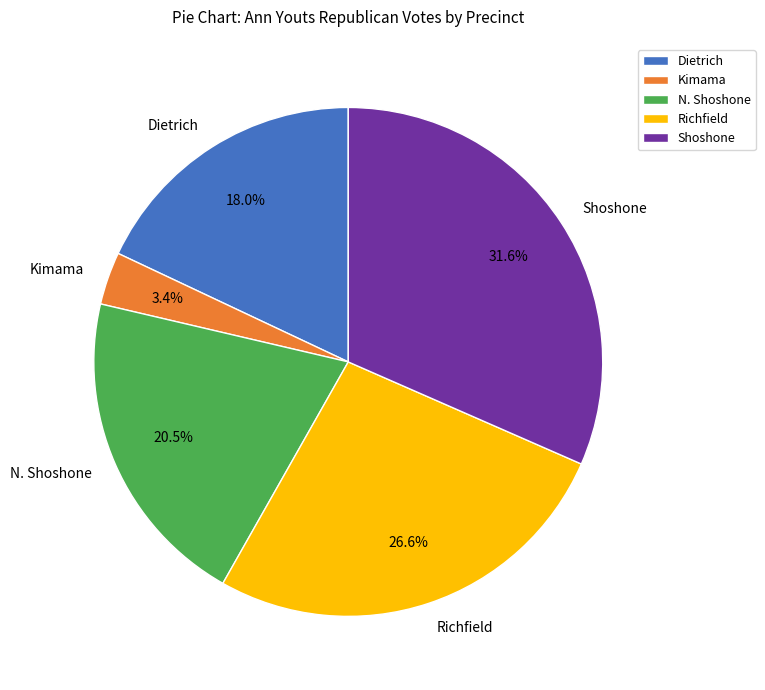

True or false: Dietrich accounts for 18% of the total.

True